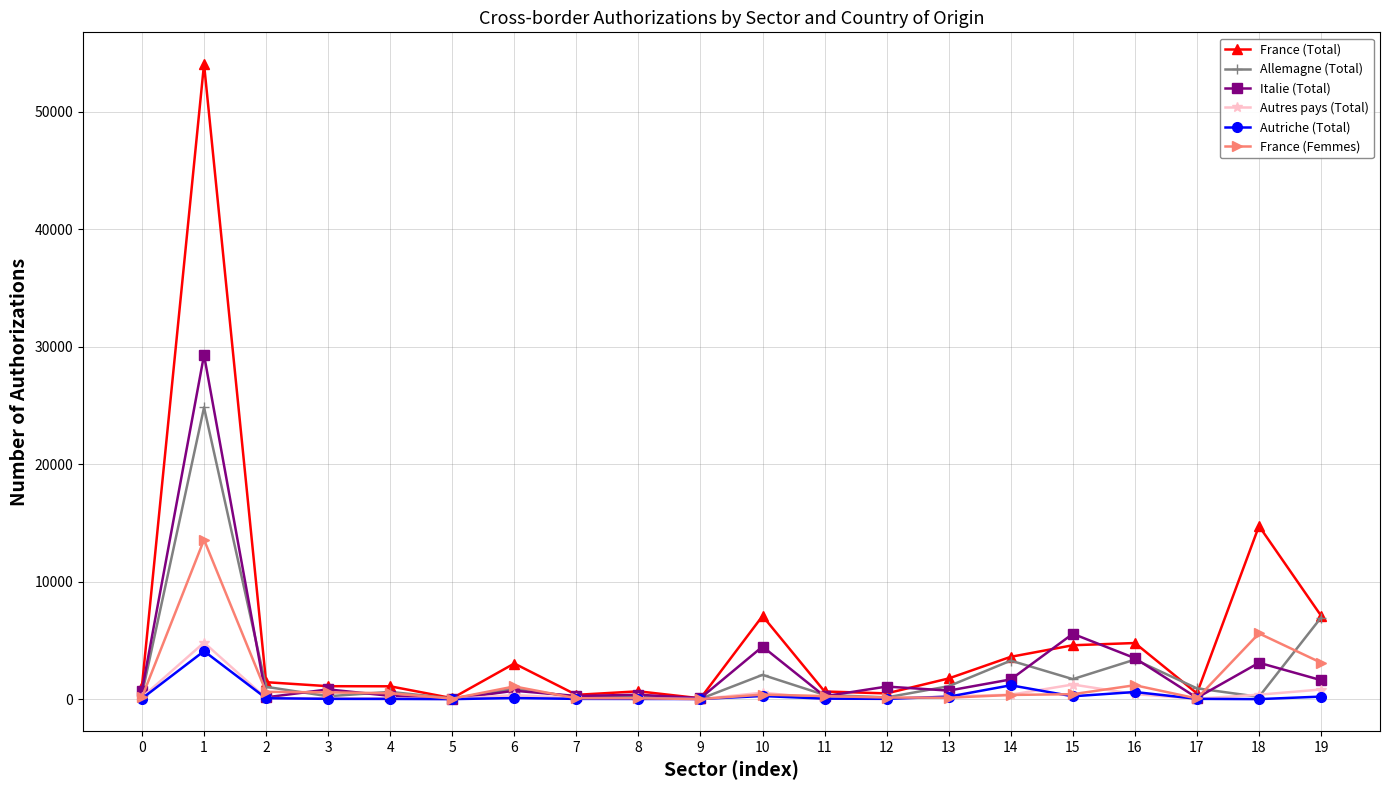

What is the highest value of the France (Femmes) series?

13570